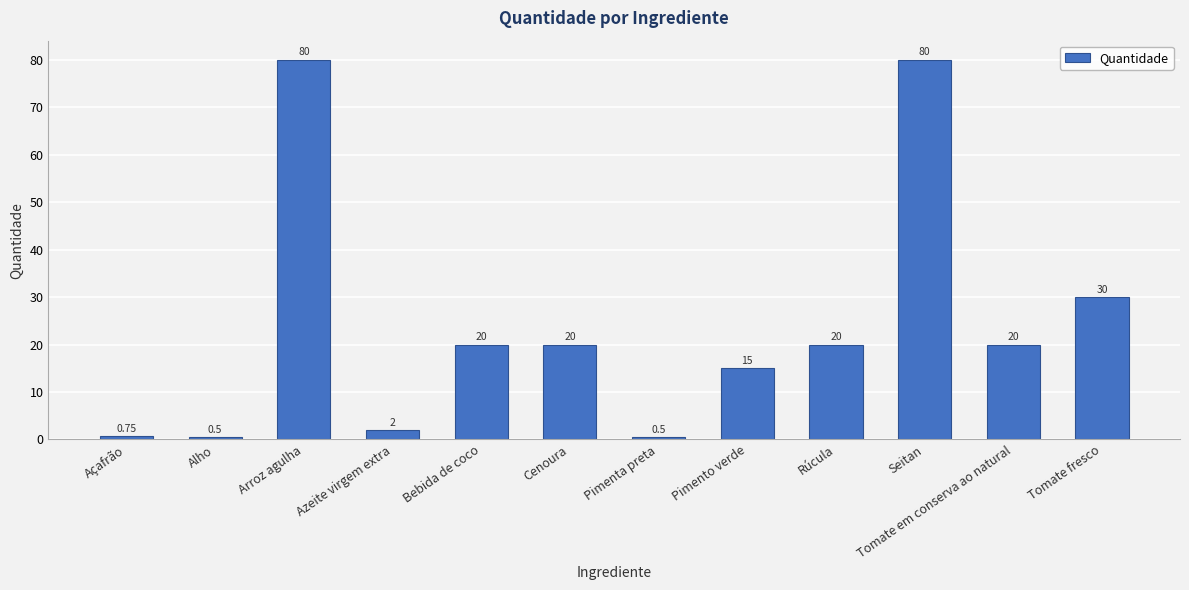

What is the difference between the second highest and minimum values?

79.5